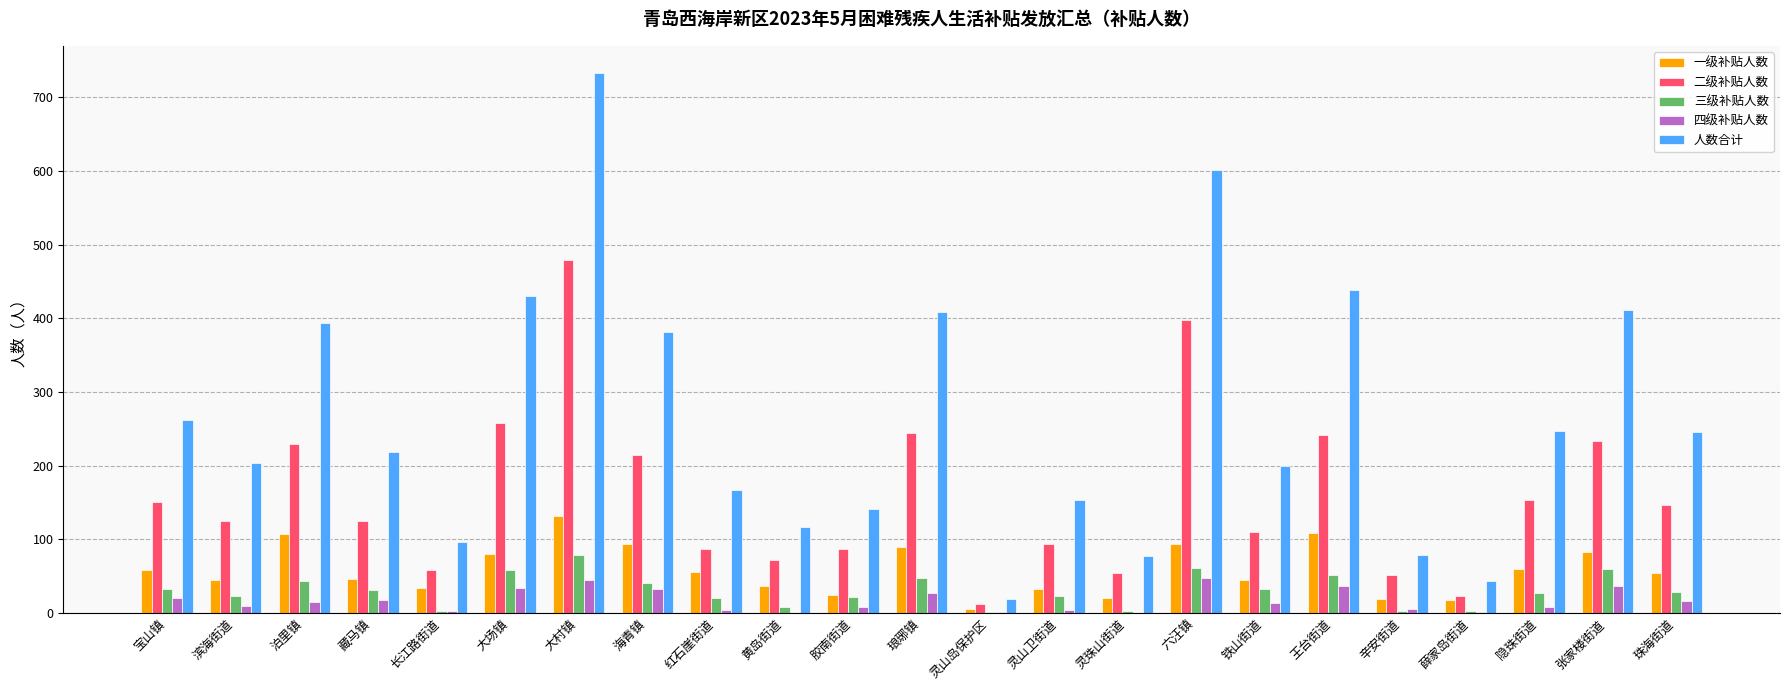

Which series has the largest range (max minus min)?

人数合计